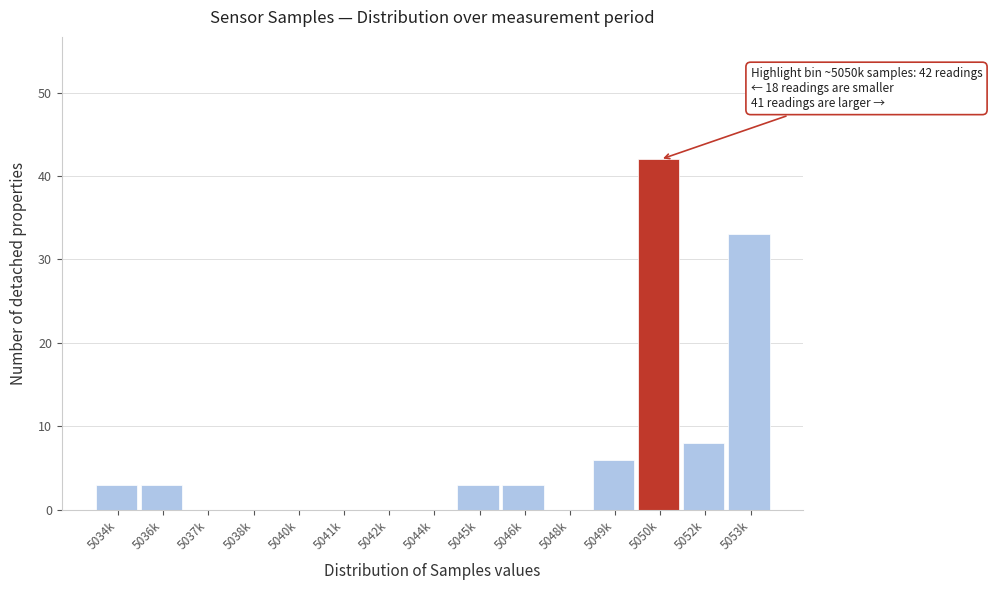

Reading left to right, list all the values displayed in this chart.

5034k=3	5036k=3	5037k=0	5038k=0	5040k=0	5041k=0	5042k=0	5044k=0	5045k=3	5046k=3	5048k=0	5049k=6	5050k=42	5052k=8	5053k=33